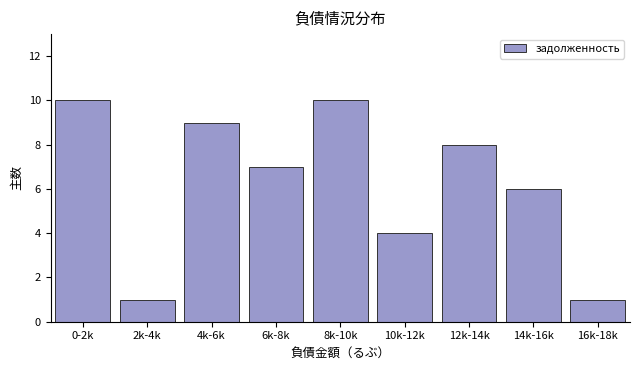

Reading left to right, extract all data points from this chart.

10	1	9	7	10	4	8	6	1